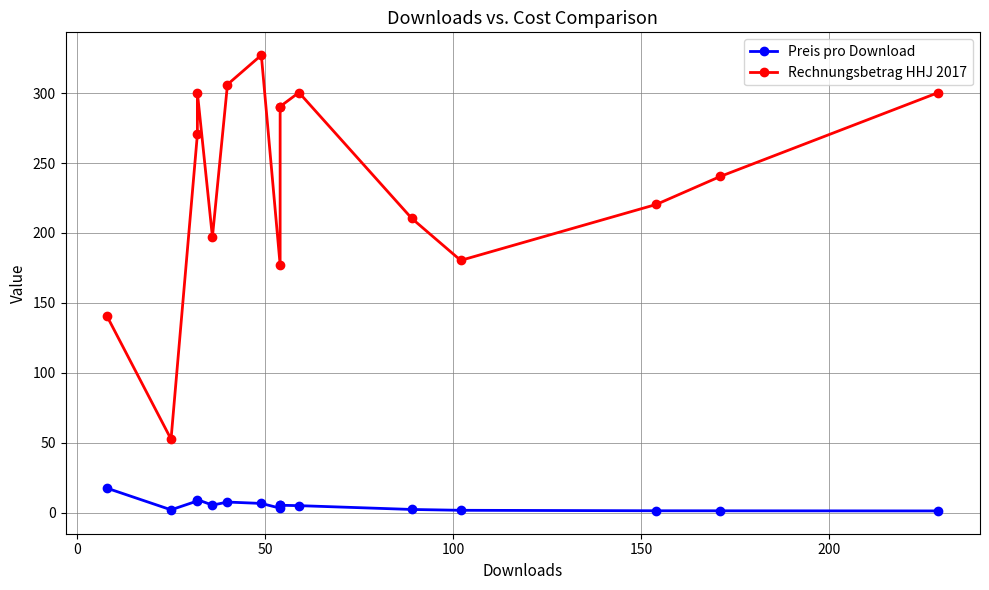

Is this an area chart (filled region under the line)?

No